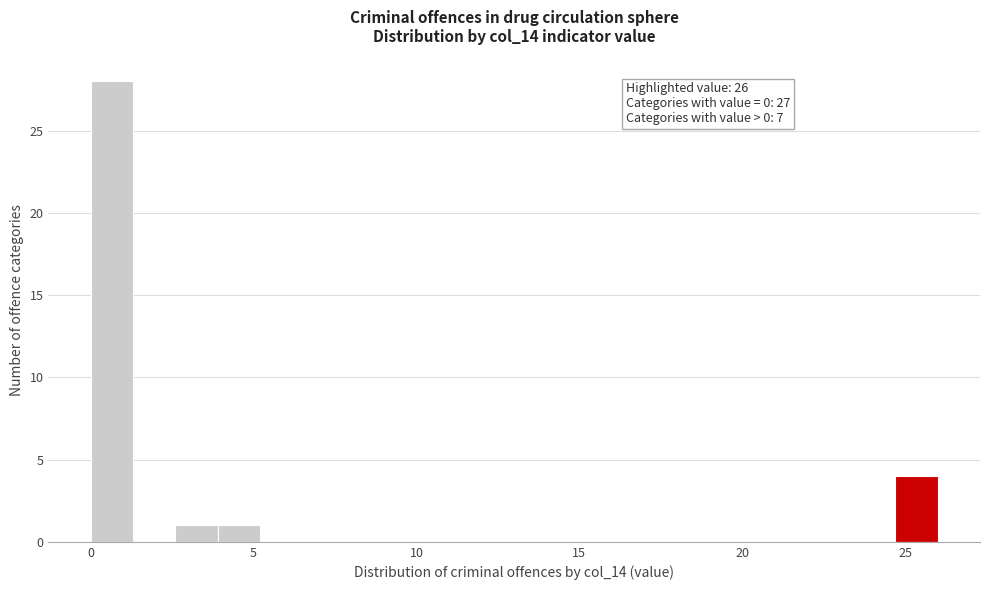

Around what value on the x-axis is the tallest bar? Give the approximate position of its centre, as read against the axis.

0.5